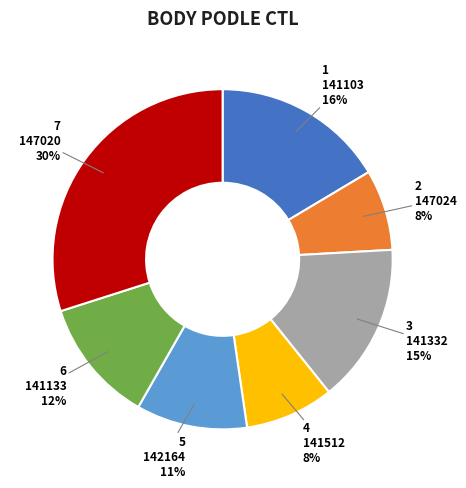

Which has a higher value, 141133 or 147020?

147020